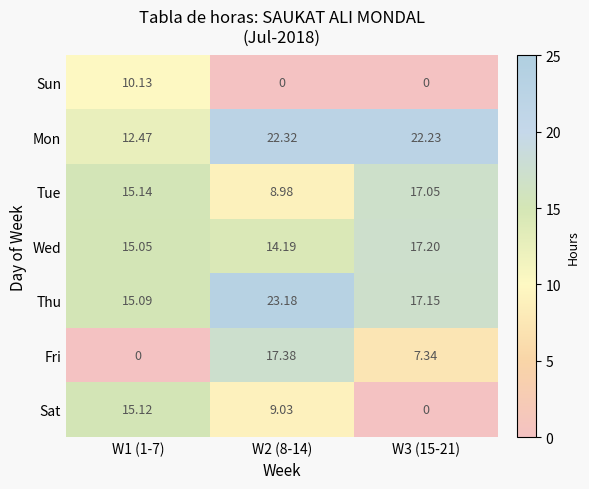

Which series has the largest total across all categories?

Mon